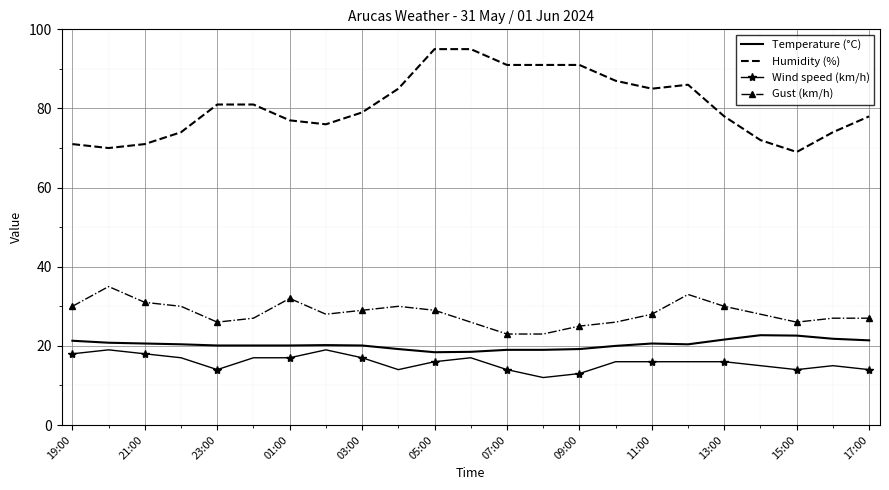

Which series has the largest total across all categories?

Humidity (%)